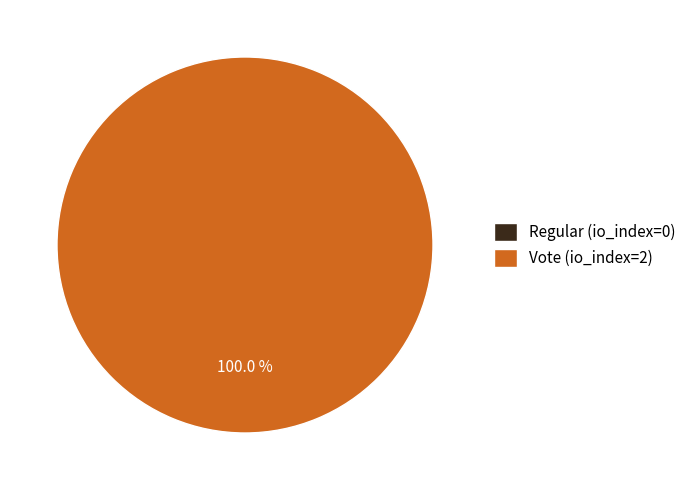

How many segments does this pie chart have?

2